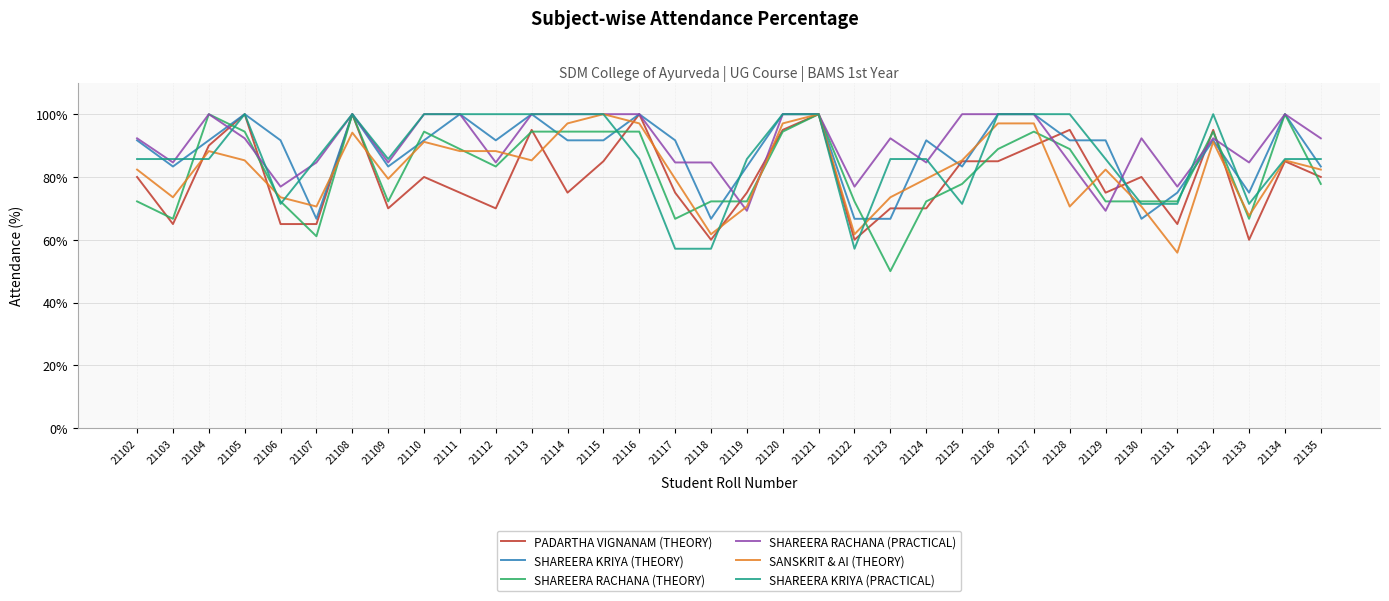

What is the difference between the second highest and second lowest values in the SHAREERA KRIYA (PRACTICAL) series?

42.9